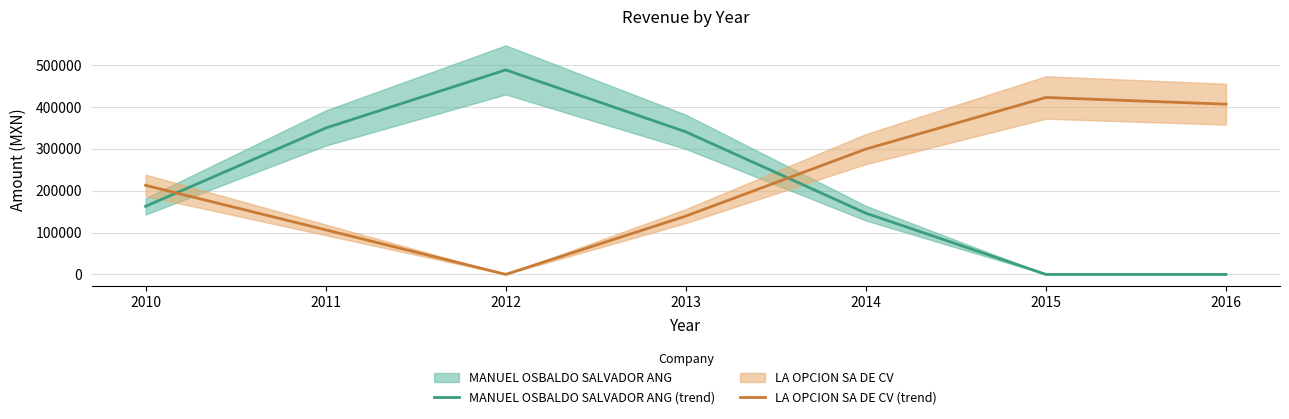

How many positive values does the MANUEL OSBALDO SALVADOR ANG (trend) series have?

5